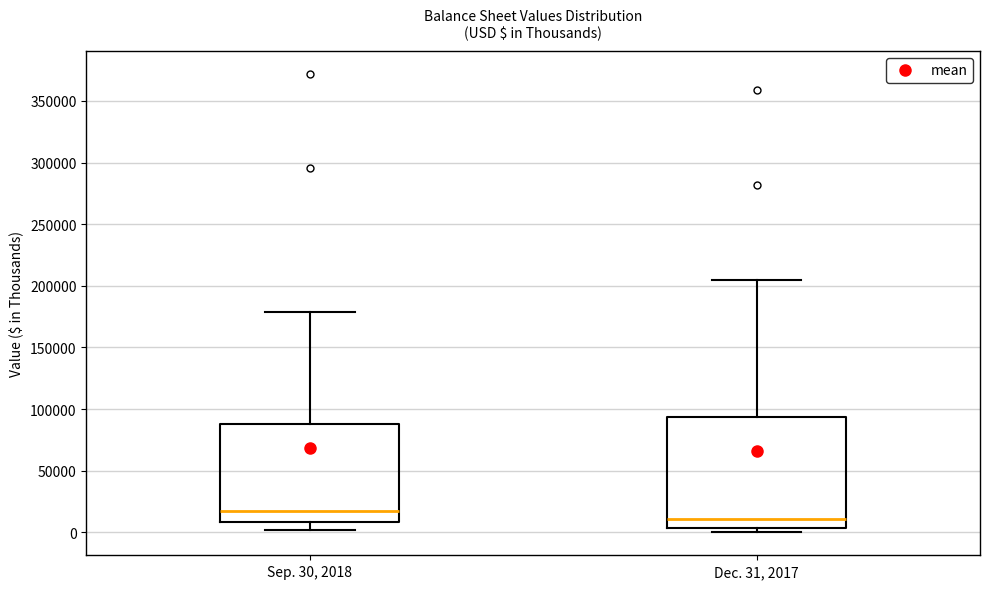

Reading left to right, read every box against the y-axis: the position of its median line, the range the box covers, and the ends of its whiskers. The values are not printed on the chart, so give them approximately, as read against the axis.

Sep. 30, 2018: median 15000, box 10000 to 90000, whiskers 0 to 180000
Dec. 31, 2017: median 10000, box 5000 to 95000, whiskers 0 to 205000